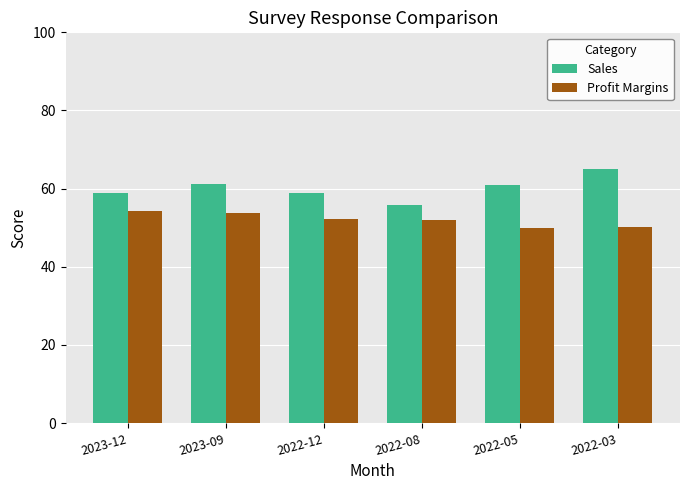

What are all the series names shown in the legend?

Sales, Profit Margins